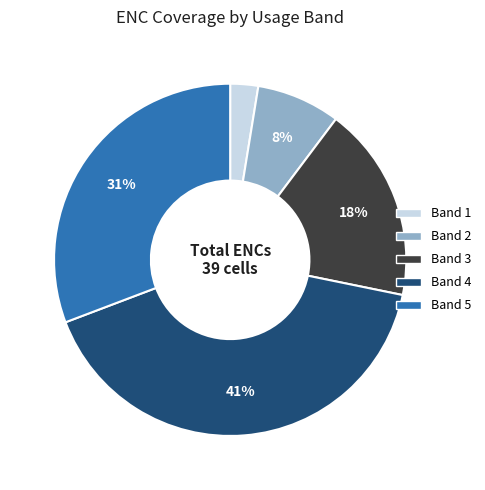

Count the number of slices in the pie.

5